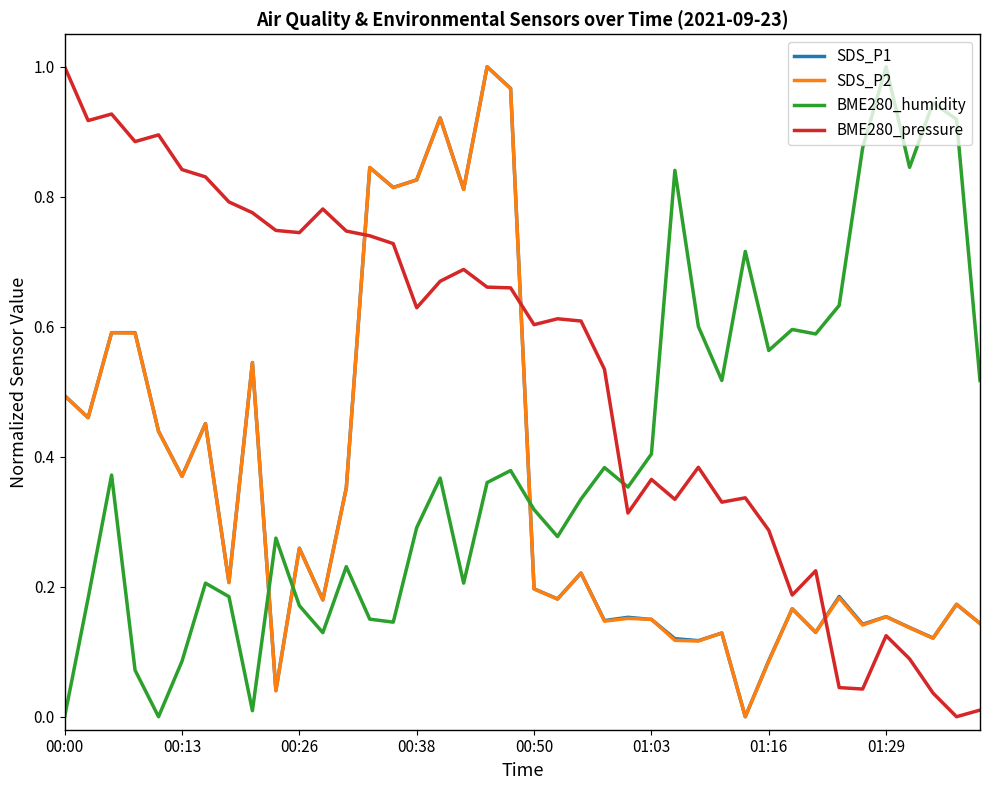

Which series has the largest total across all categories?

BME280_pressure